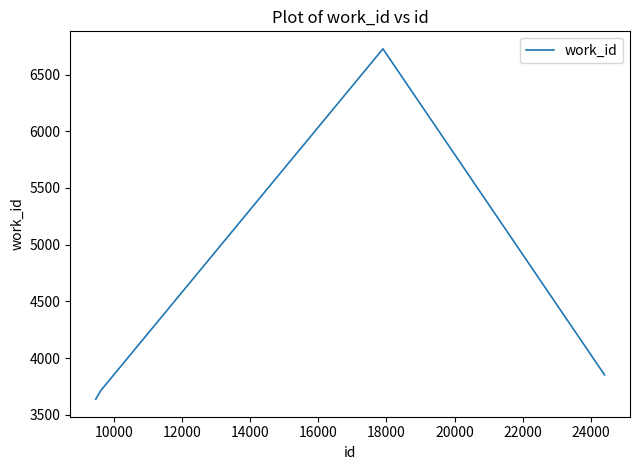

True or false: the data has more than 2 interior local peaks.

False